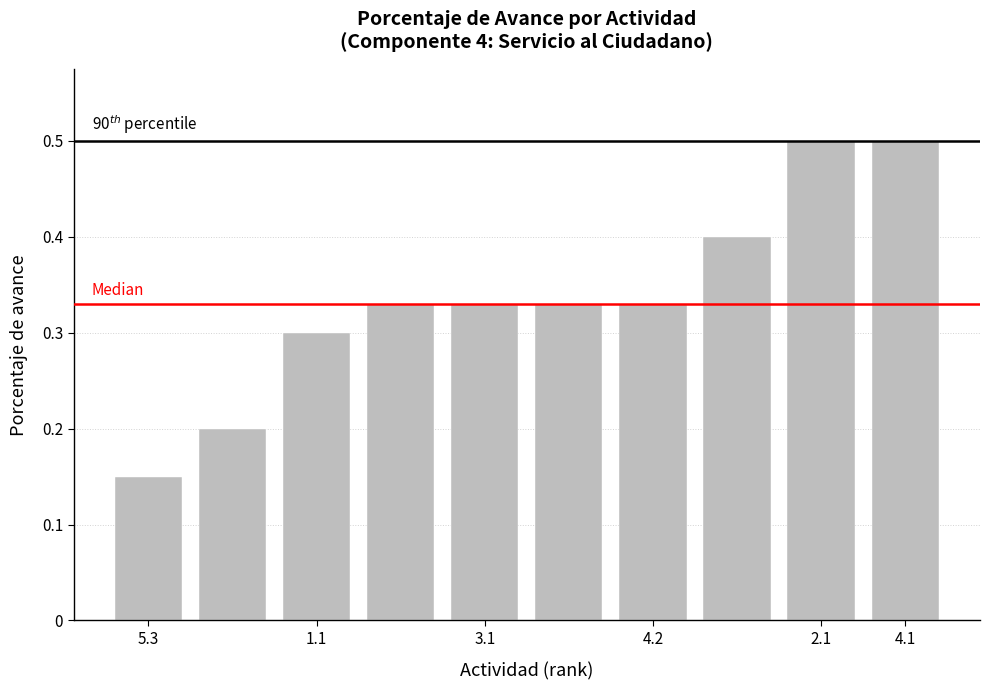

How many values are between 0 and 1?

10